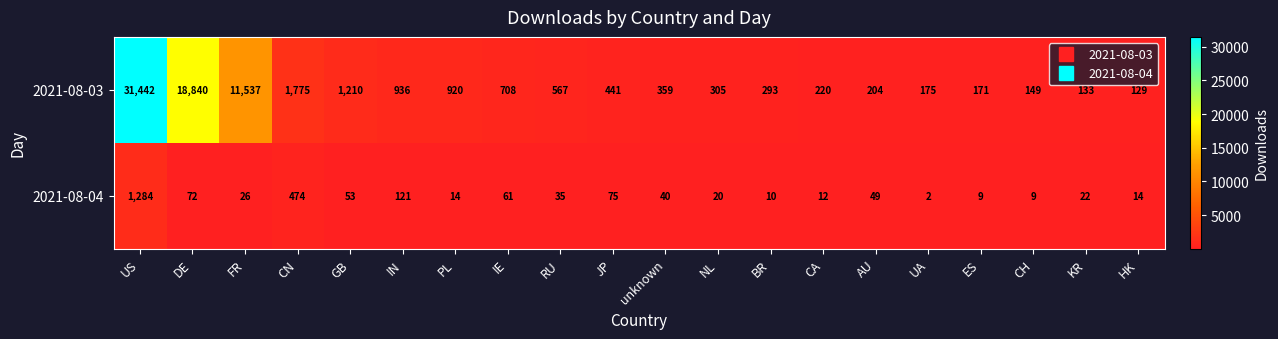

Rank the series by their average value, from highest to lowest.

2021-08-03, 2021-08-04